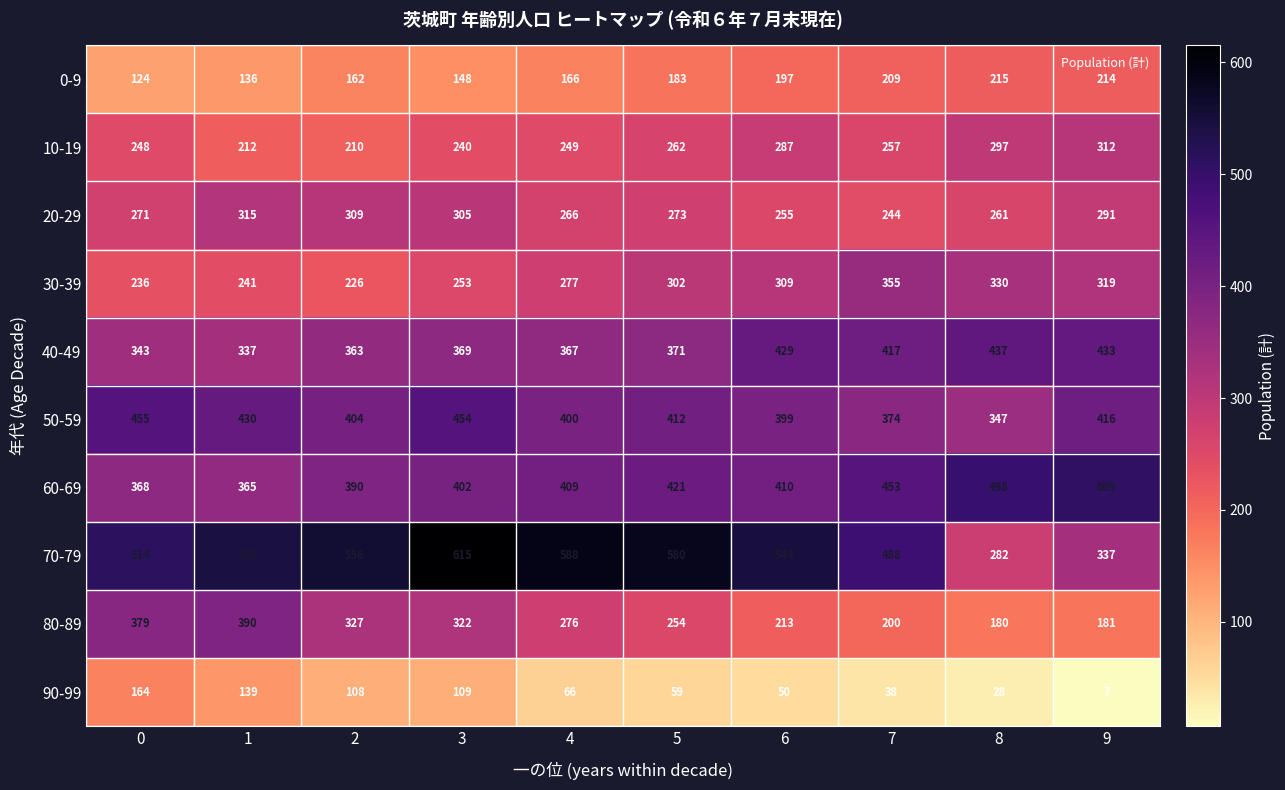

How many distinct data groups are displayed?

10